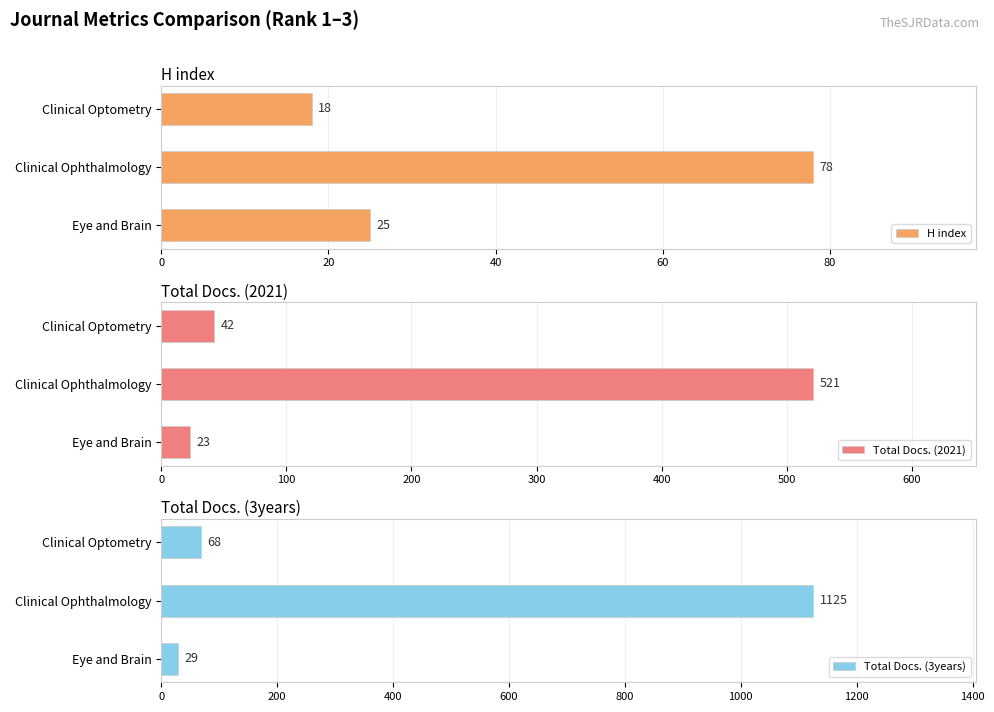

True or false: Total Docs. (2021) has a value of 42 at Clinical Optometry.

True